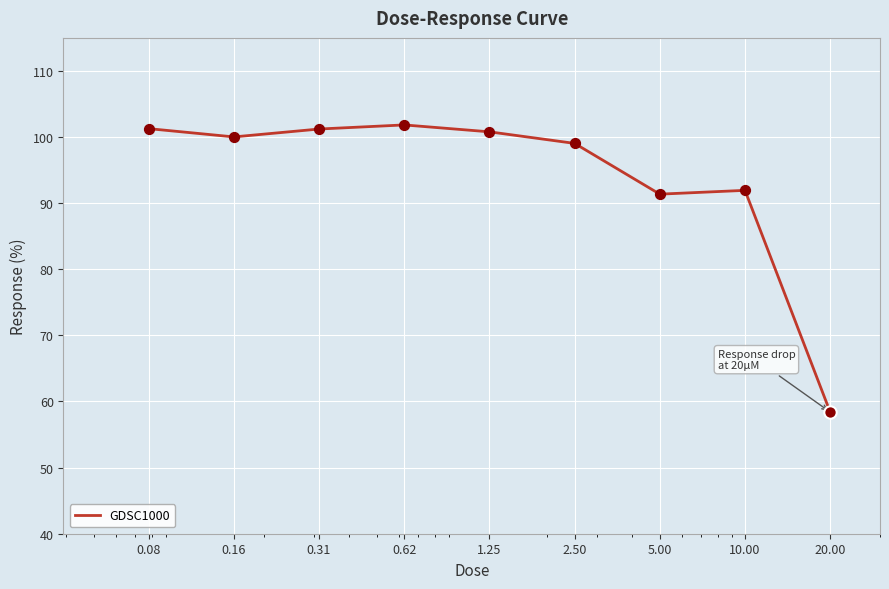

What is the difference between the maximum and minimum values?

43.4